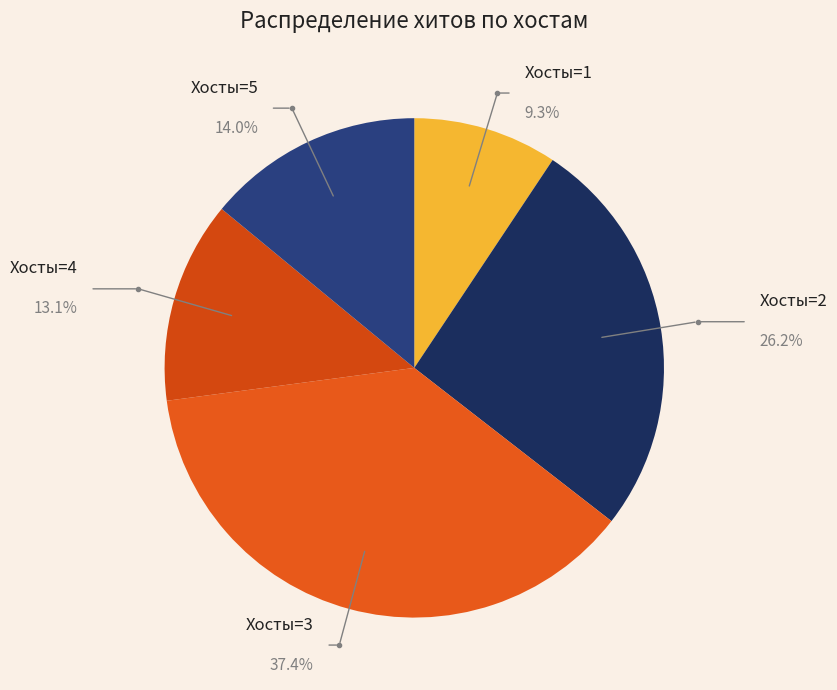

How many segments does this pie chart have?

5